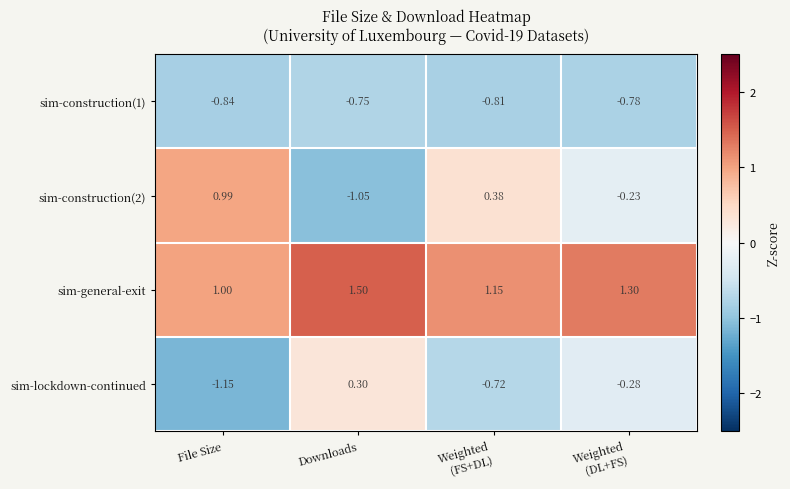

Which series has the largest total across all categories?

sim-general-exit